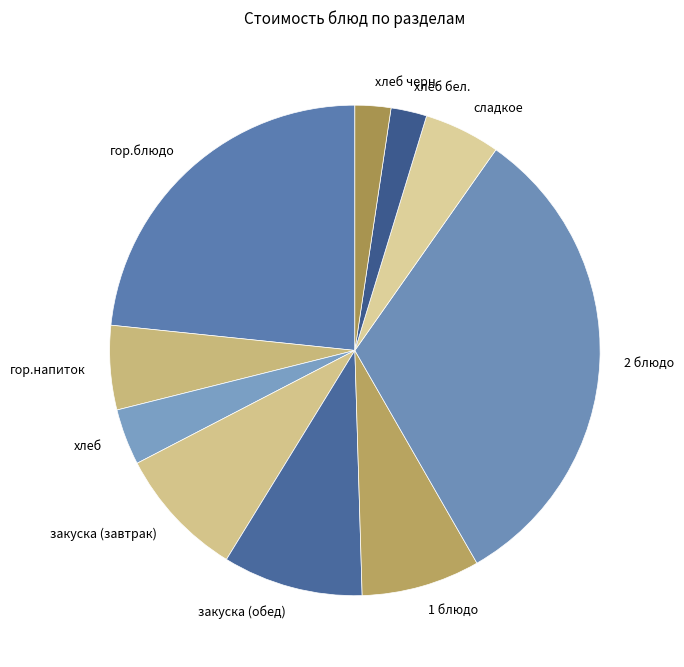

Approximately how many times larger is the value at закуска (завтрак) compared to гор.напиток?

1.6